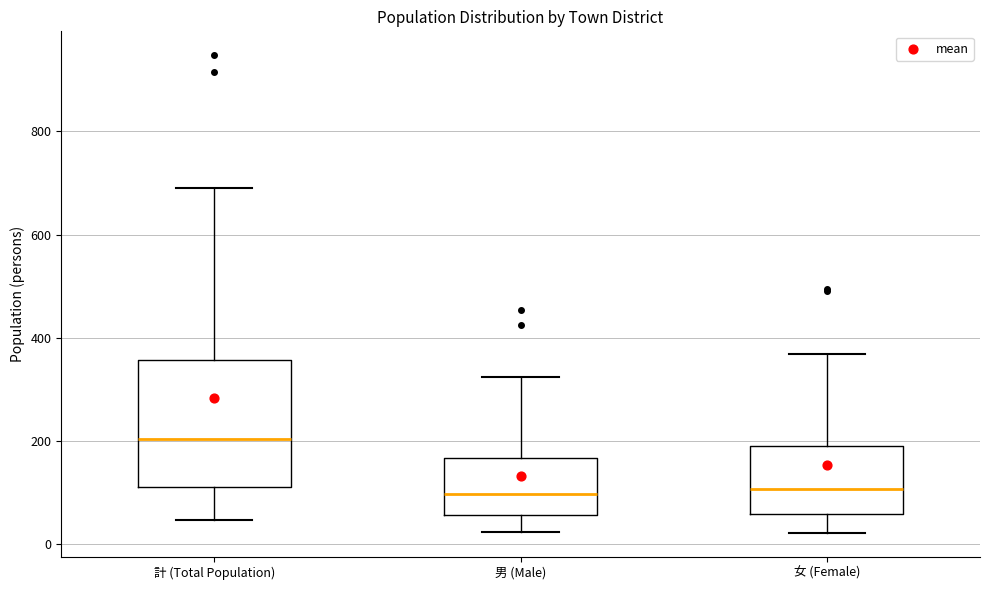

Comparing the boxes themselves (not the whiskers), which one is the tallest?

計 (Total Population)